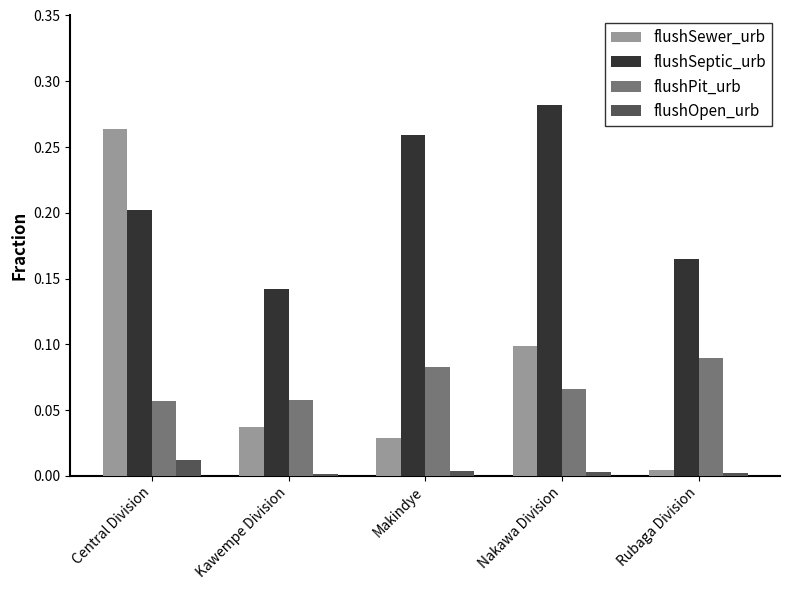

What is the sum of all flushSewer_urb values?

0.4